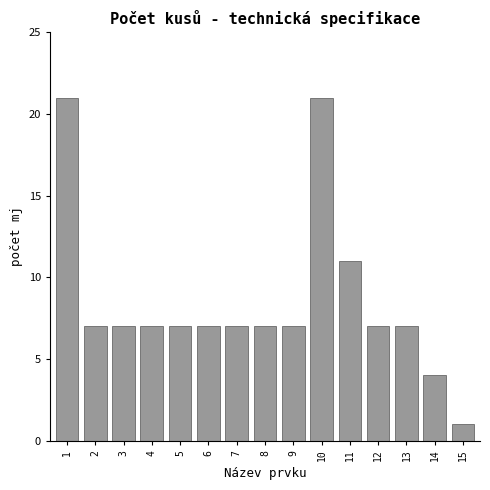

Reading right to left, extract all data points from this chart.

15=1	14=4	13=7	12=7	11=11	10=21	9=7	8=7	7=7	6=7	5=7	4=7	3=7	2=7	1=21